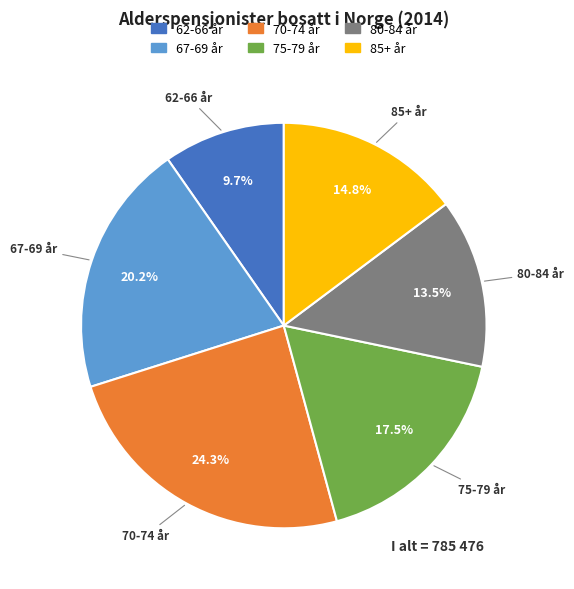

Which slice is the largest?

70-74 år